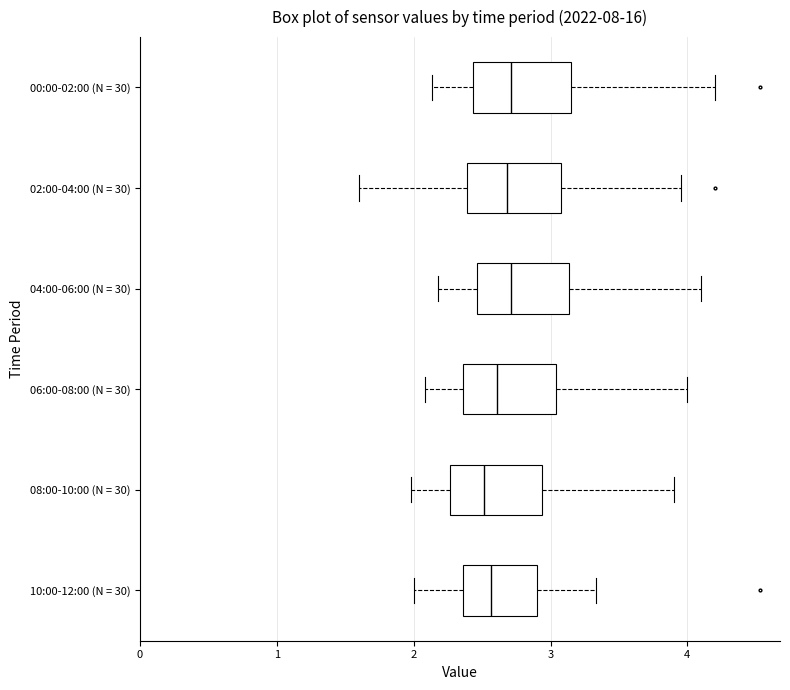

Reading bottom to top, transcribe this box plot: for each box, give where its median line is, the range the box spans, and where its two whiskers end, as read against the x-axis. The values are not printed on the chart, so give them approximately, as read against the axis.

10:00-12:00 (N = 30): median 2.6, box 2.4 to 2.9, whiskers 2.0 to 3.3
08:00-10:00 (N = 30): median 2.5, box 2.3 to 2.9, whiskers 2.0 to 3.9
06:00-08:00 (N = 30): median 2.6, box 2.4 to 3.0, whiskers 2.1 to 4.0
04:00-06:00 (N = 30): median 2.7, box 2.5 to 3.1, whiskers 2.2 to 4.1
02:00-04:00 (N = 30): median 2.7, box 2.4 to 3.1, whiskers 1.6 to 4.0
00:00-02:00 (N = 30): median 2.7, box 2.4 to 3.2, whiskers 2.1 to 4.2